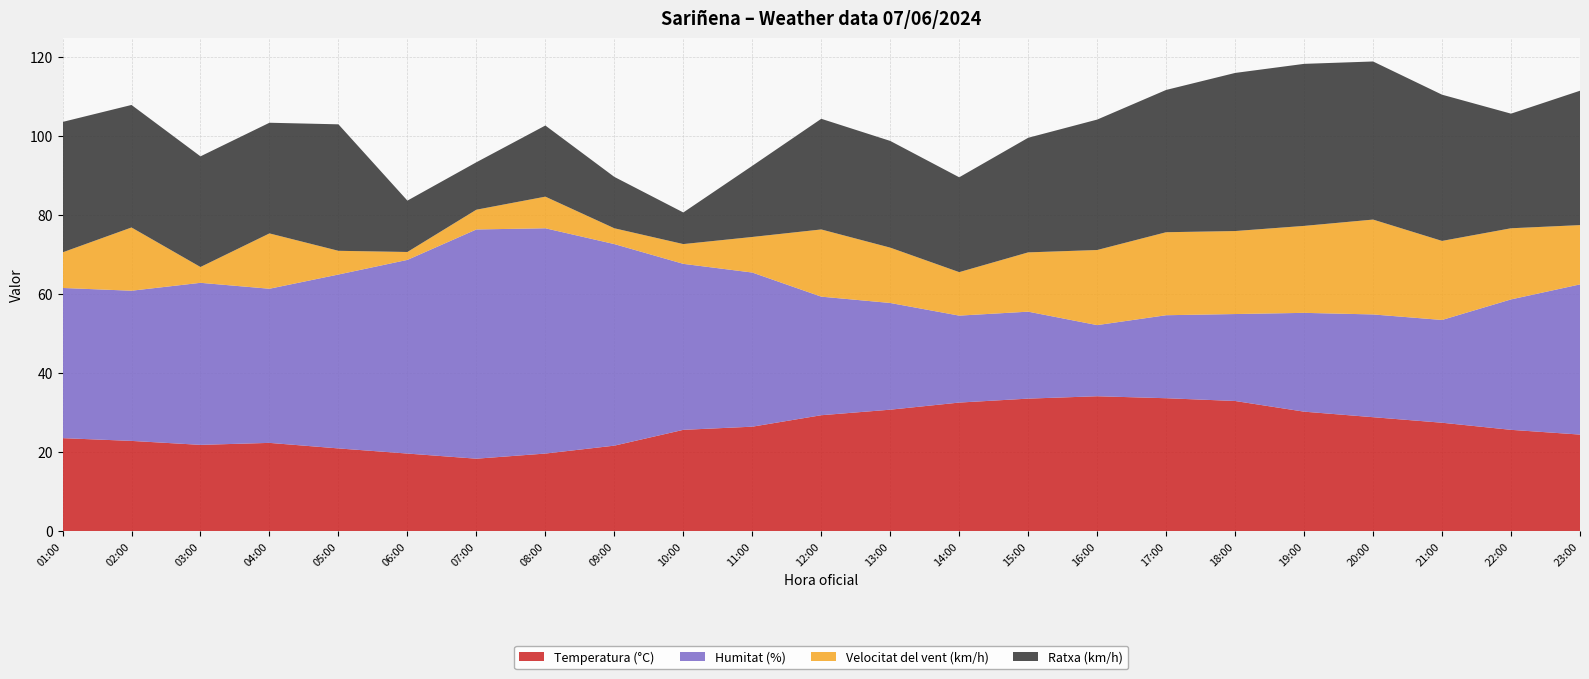

Reading right to left, what are all the values shown in this chart?

Temperatura (°C): 23:00=24.4	22:00=25.6	21:00=27.4	20:00=28.8	19:00=30.2	18:00=32.9	17:00=33.6	16:00=34.1	15:00=33.5	14:00=32.5	13:00=30.7	12:00=29.3	11:00=26.4	10:00=25.6	09:00=21.6	08:00=19.6	07:00=18.3	06:00=19.6	05:00=20.9	04:00=22.3	03:00=21.8	02:00=22.8	01:00=23.5
Humitat (%): 23:00=38.0	22:00=33.0	21:00=26.0	20:00=26.0	19:00=25.0	18:00=22.0	17:00=21.0	16:00=18.0	15:00=22.0	14:00=22.0	13:00=27.0	12:00=30.0	11:00=39.0	10:00=42.0	09:00=51.0	08:00=57.0	07:00=58.0	06:00=49.0	05:00=44.0	04:00=39.0	03:00=41.0	02:00=38.0	01:00=38.0
Velocitat del vent (km/h): 23:00=15.0	22:00=18.0	21:00=20.0	20:00=24.0	19:00=22.0	18:00=21.0	17:00=21.0	16:00=19.0	15:00=15.0	14:00=11.0	13:00=14.0	12:00=17.0	11:00=9.0	10:00=5.0	09:00=4.0	08:00=8.0	07:00=5.0	06:00=2.0	05:00=6.0	04:00=14.0	03:00=4.0	02:00=16.0	01:00=9.0
Ratxa (km/h): 23:00=34.0	22:00=29.0	21:00=37.0	20:00=40.0	19:00=41.0	18:00=40.0	17:00=36.0	16:00=33.0	15:00=29.0	14:00=24.0	13:00=27.0	12:00=28.0	11:00=18.0	10:00=8.0	09:00=13.0	08:00=18.0	07:00=12.0	06:00=13.0	05:00=32.0	04:00=28.0	03:00=28.0	02:00=31.0	01:00=33.0